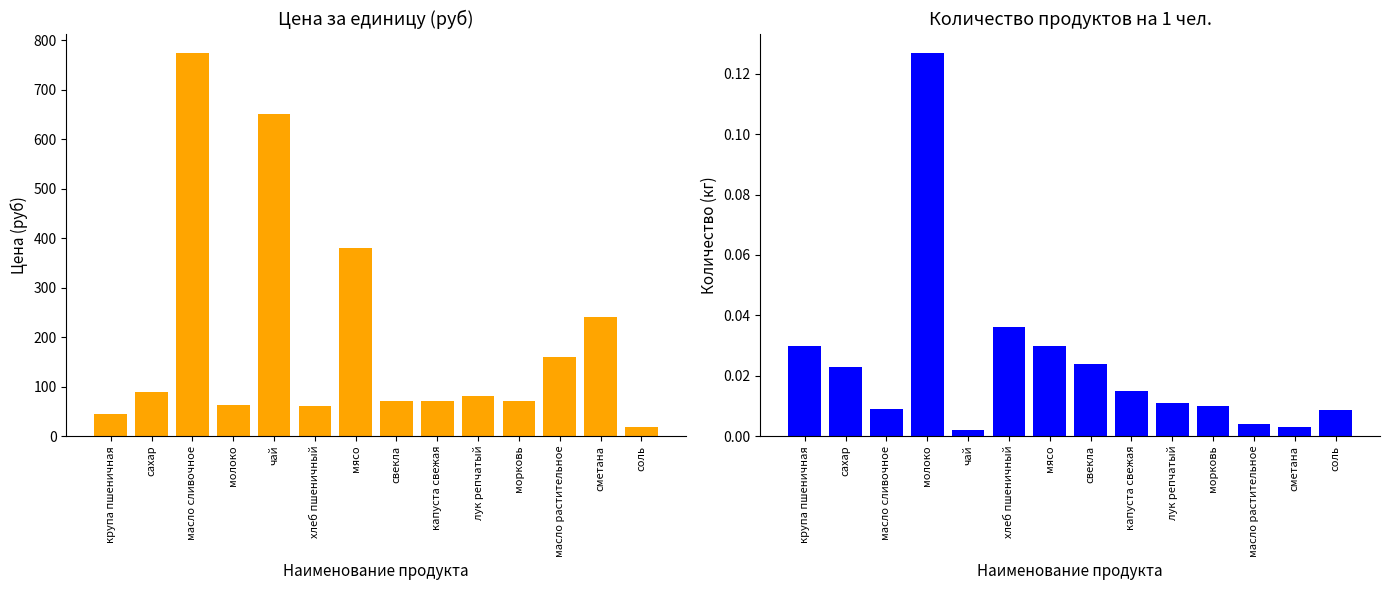

What is the total value across all series at сахар?

90.0